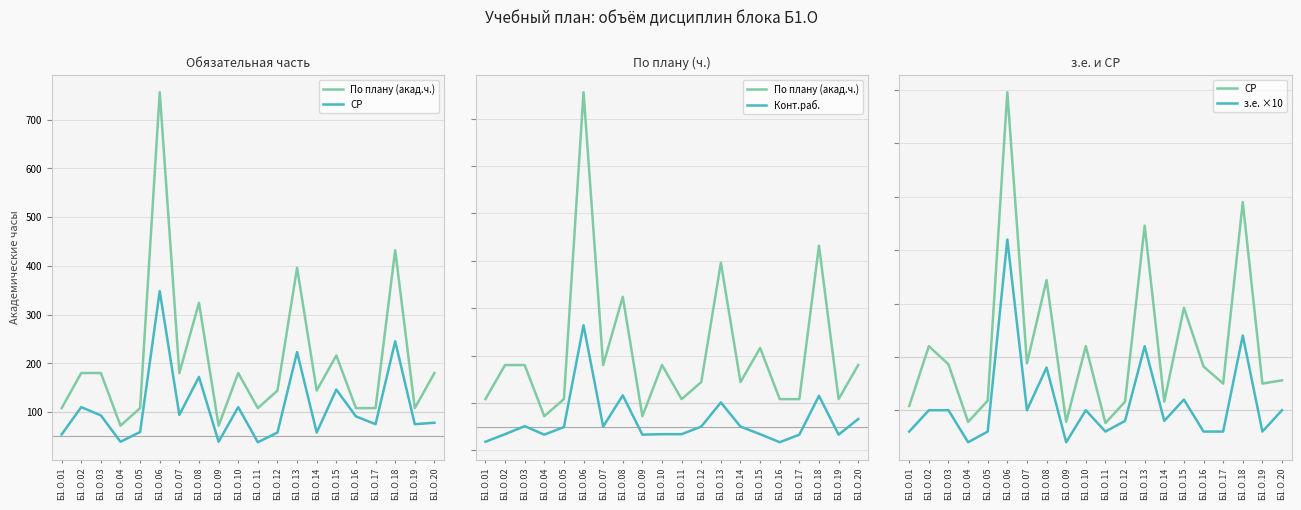

What is the difference between the maximum and minimum values in the По плану (акад.ч.) series?

684